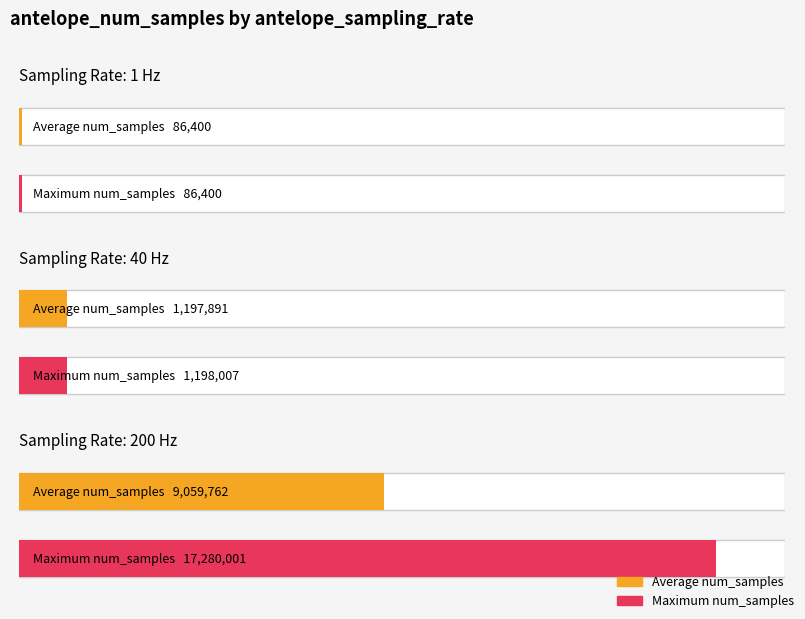

The value of antelope_sampling_rate at BHZ is 55. True or false?

False